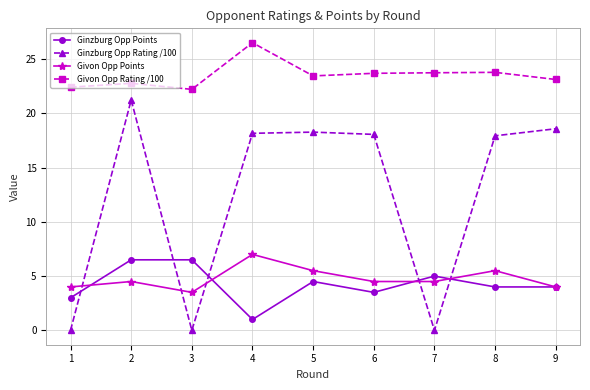

What is the lowest value of the Givon Opp Points series?

3.5